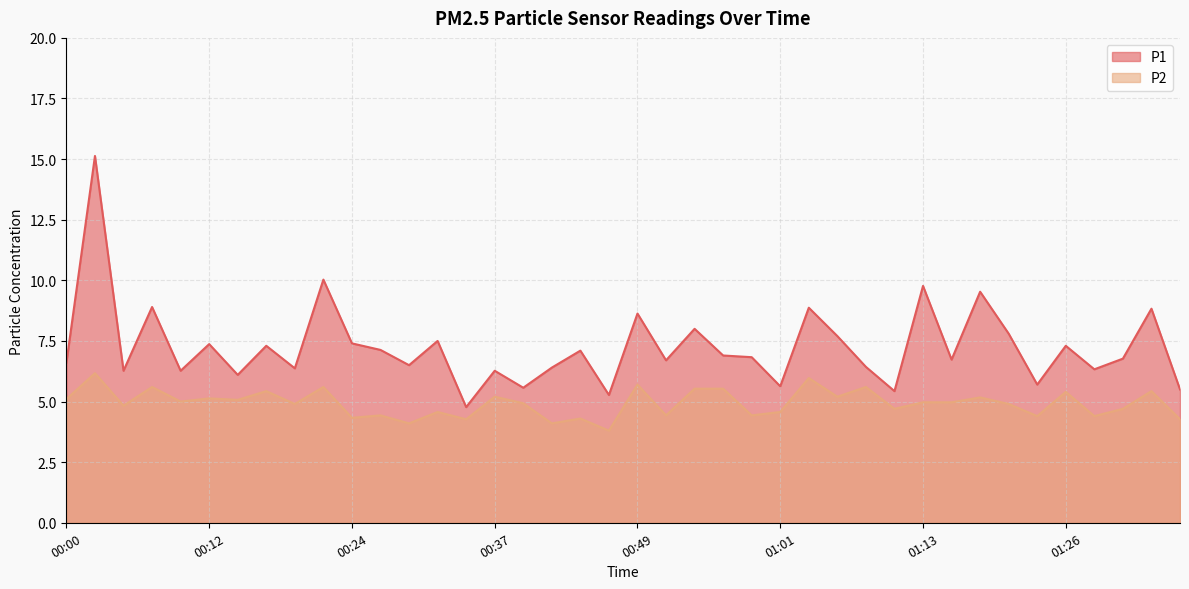

True or false: P1 has more than 2 points higher than both neighbors.

True